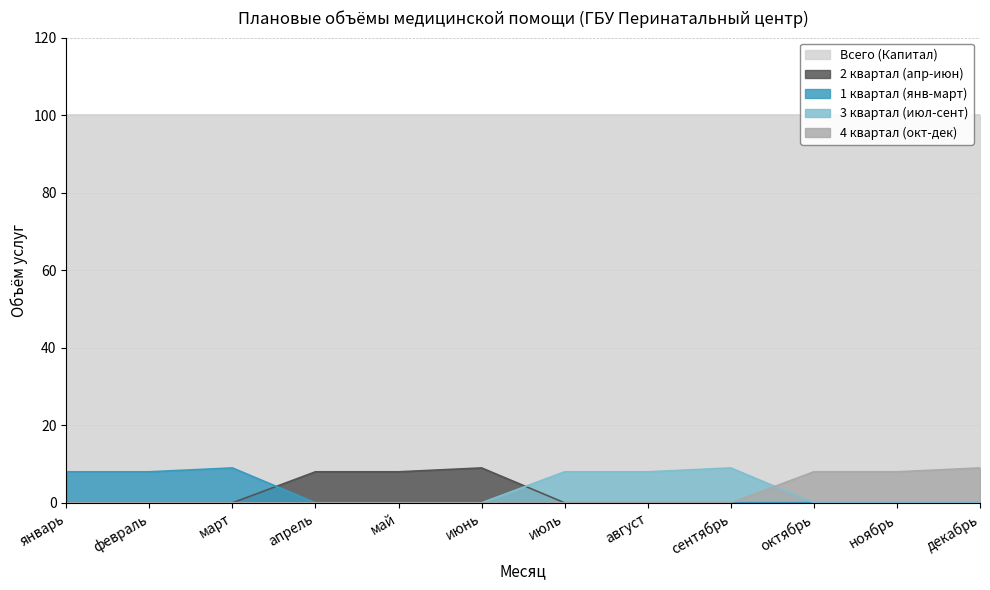

Which series ends up on top after the final intersection of 4 квартал (окт-дек) and 3 квартал (июл-сент)?

4 квартал (окт-дек)